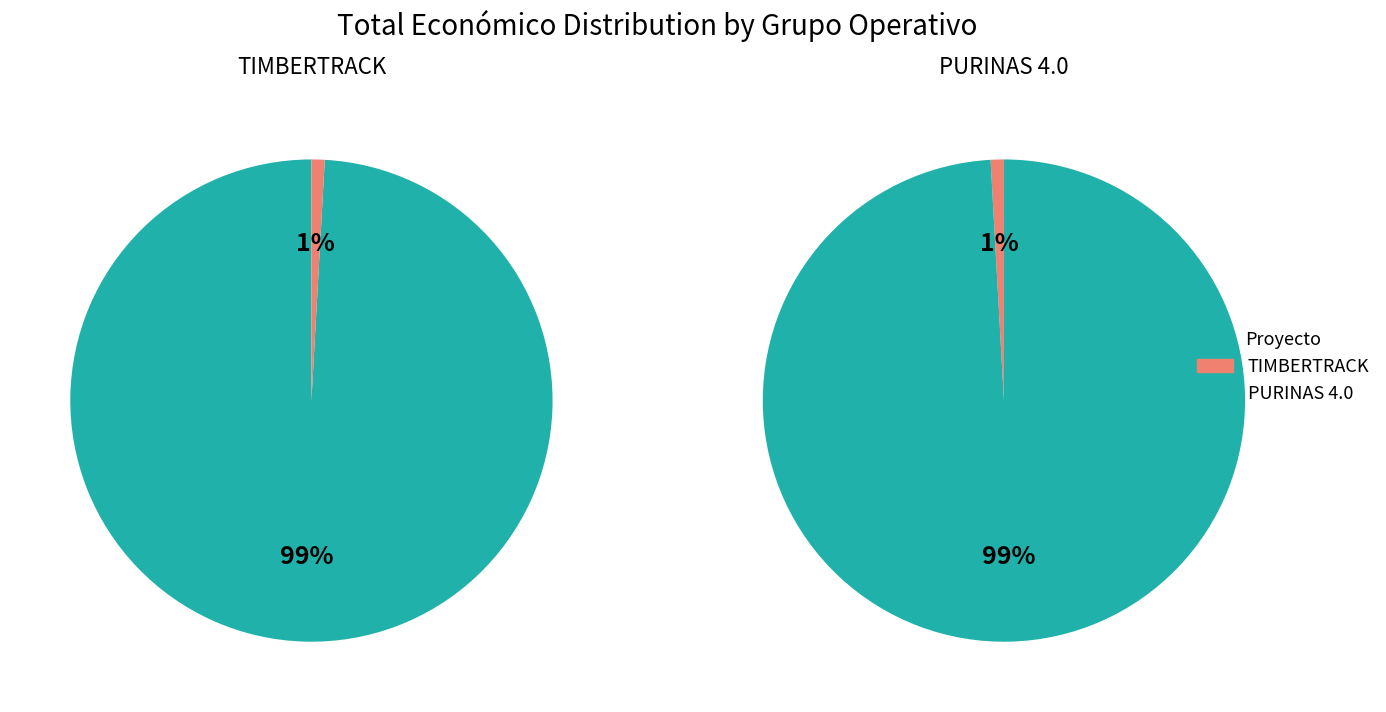

What portion of the pie excludes Grupo Operativo TIMBERTRACK?

99.1%